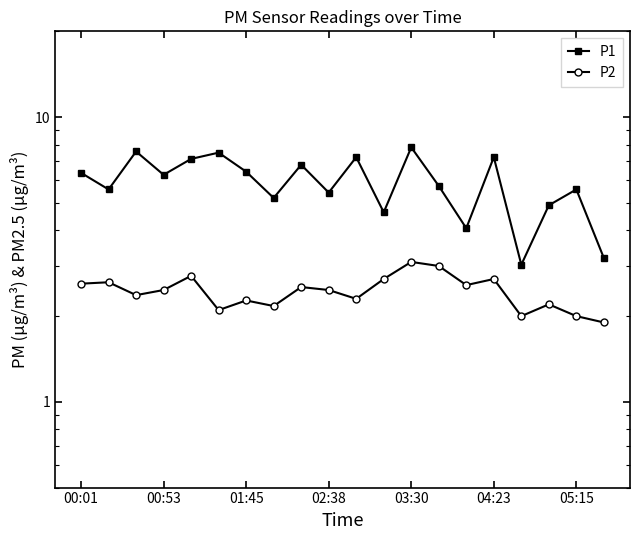

The value of P1 at 04:23 is 7.2. True or false?

True